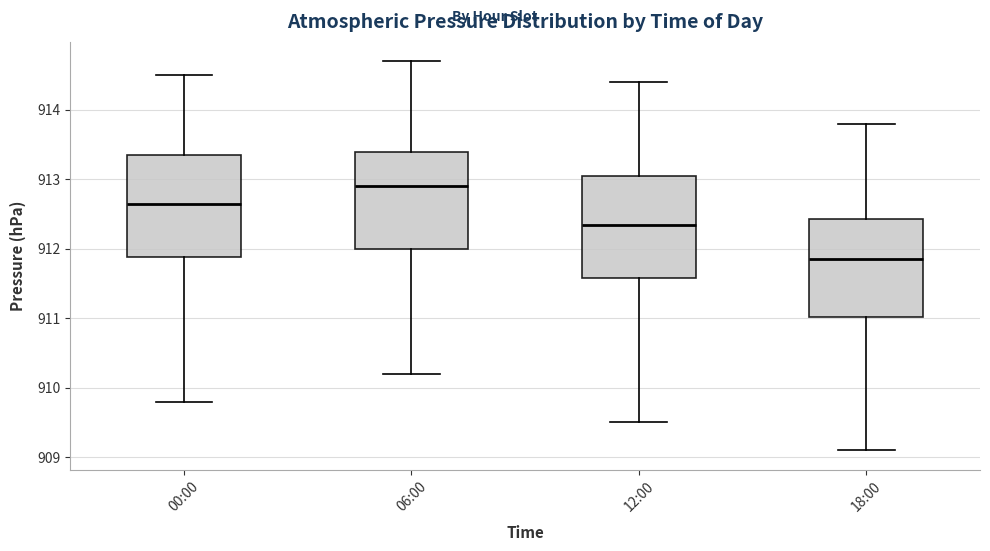

Reading left to right, read every box against the y-axis: the position of its median line, the range the box covers, and the ends of its whiskers. The values are not printed on the chart, so give them approximately, as read against the axis.

00:00: median 912.7, box 911.9 to 913.4, whiskers 909.8 to 914.5
06:00: median 912.9, box 912.0 to 913.4, whiskers 910.2 to 914.7
12:00: median 912.4, box 911.6 to 913.1, whiskers 909.5 to 914.4
18:00: median 911.9, box 911.0 to 912.4, whiskers 909.1 to 913.8